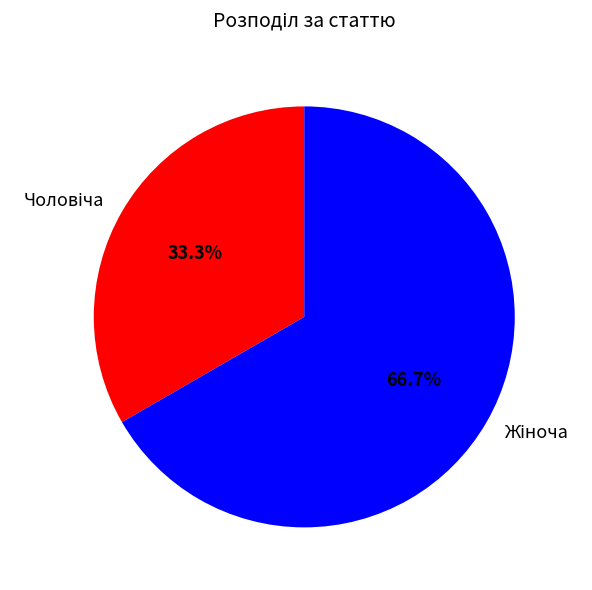

Does any single category account for the majority?

Yes